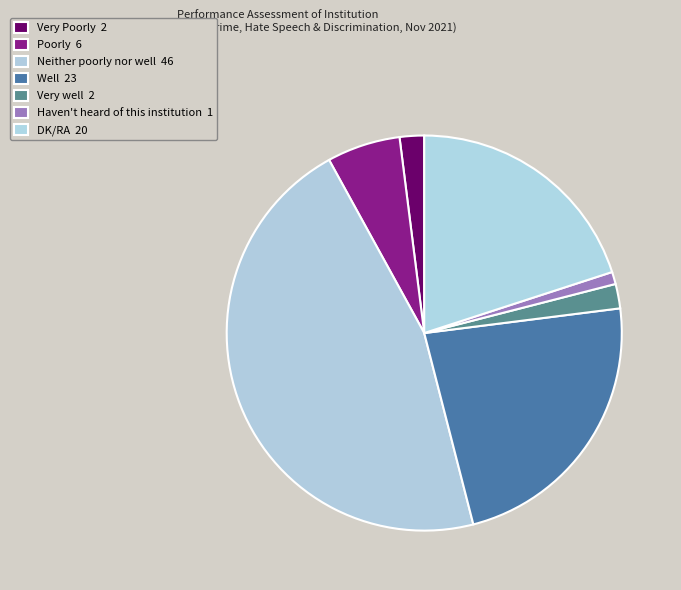

To the nearest percent, what is the difference between the largest and smallest slice percentages?

45%